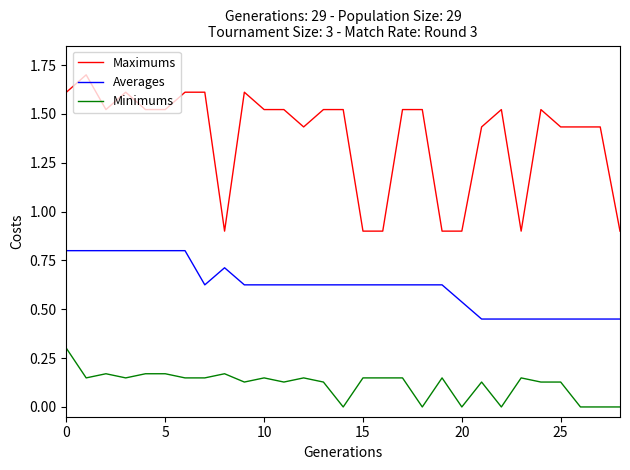

What is the highest value of the Averages series?

0.8